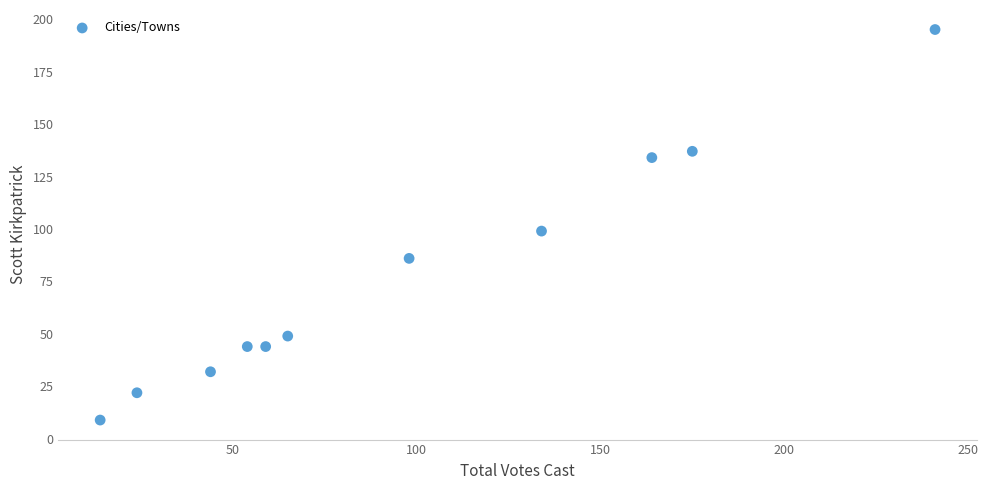

What is the range of Y values (max minus min)?

186